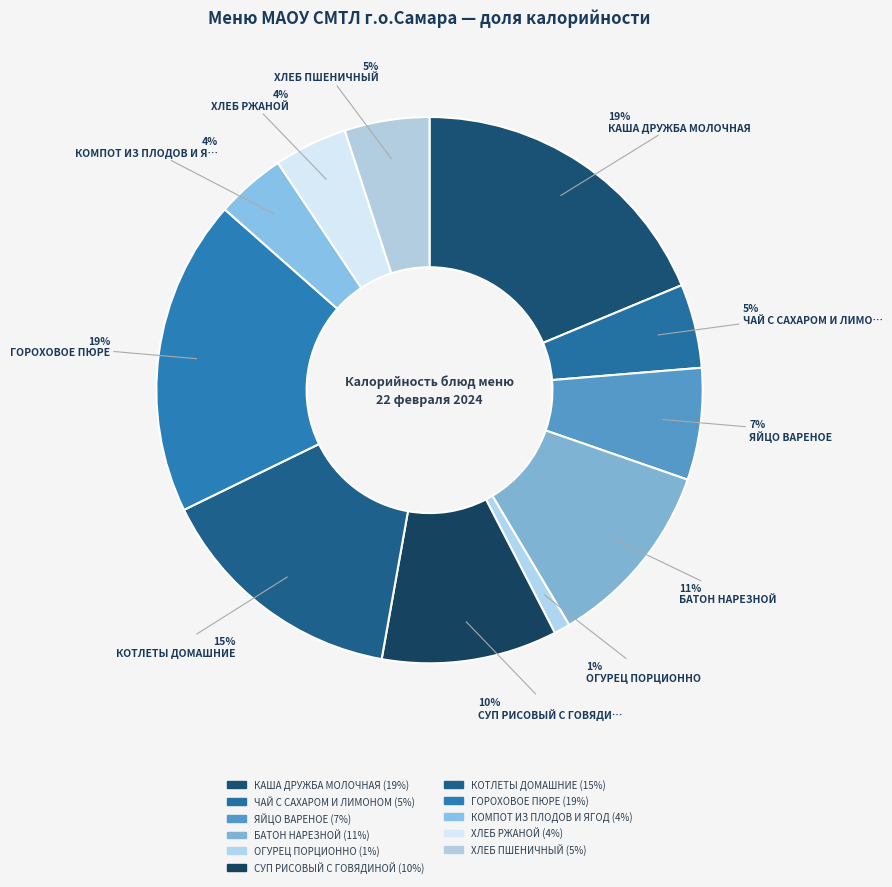

Count the number of slices in the pie.

11